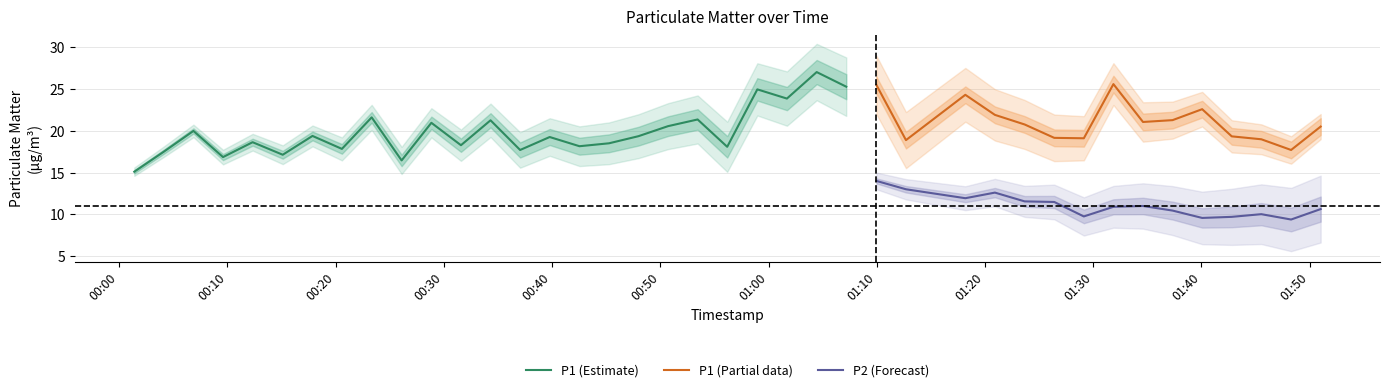

What is the lowest value of the P2 (Forecast) series?

9.4